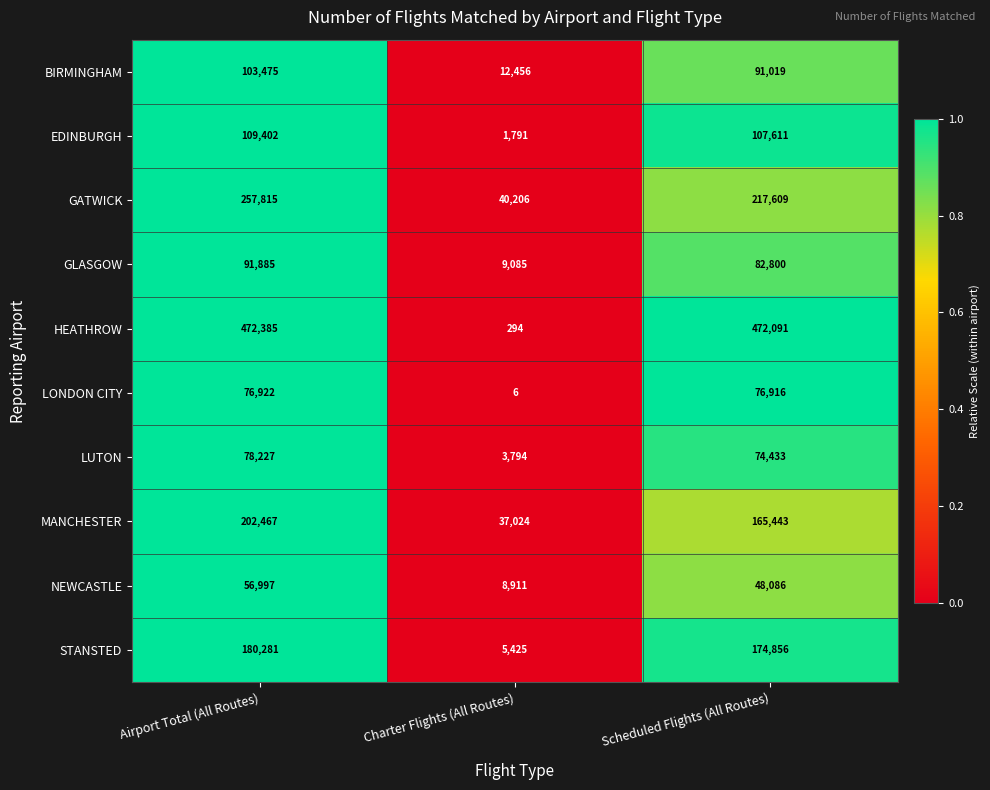

Which category has the highest value across all series?

Airport Total (All Routes)